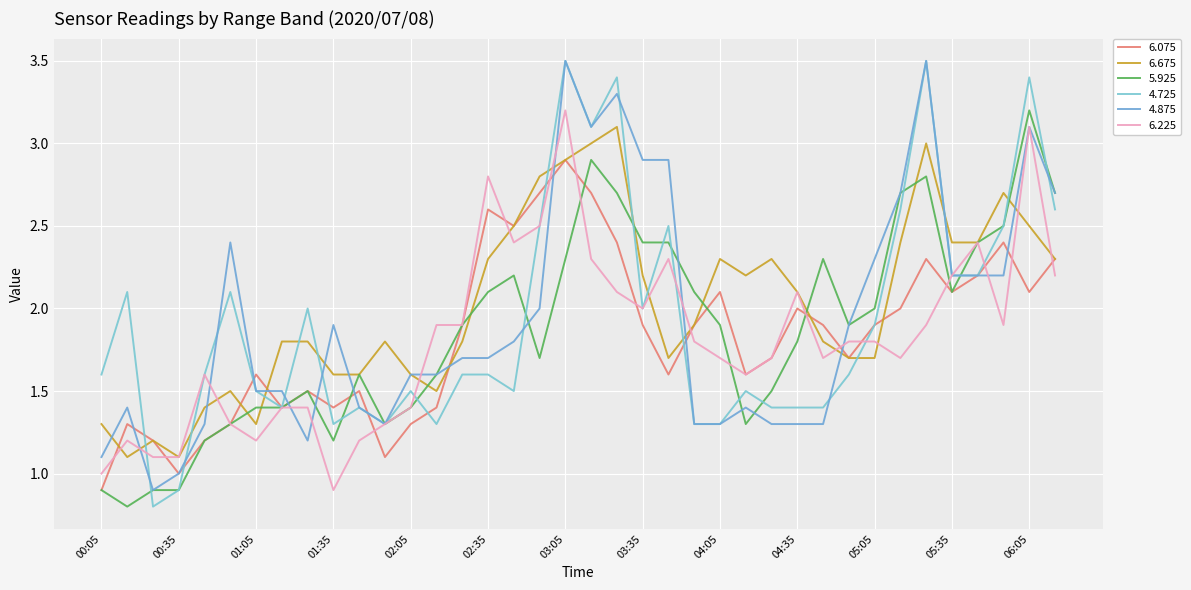

After their last crossing, which series has the higher values: 4.875 or 4.725?

4.875